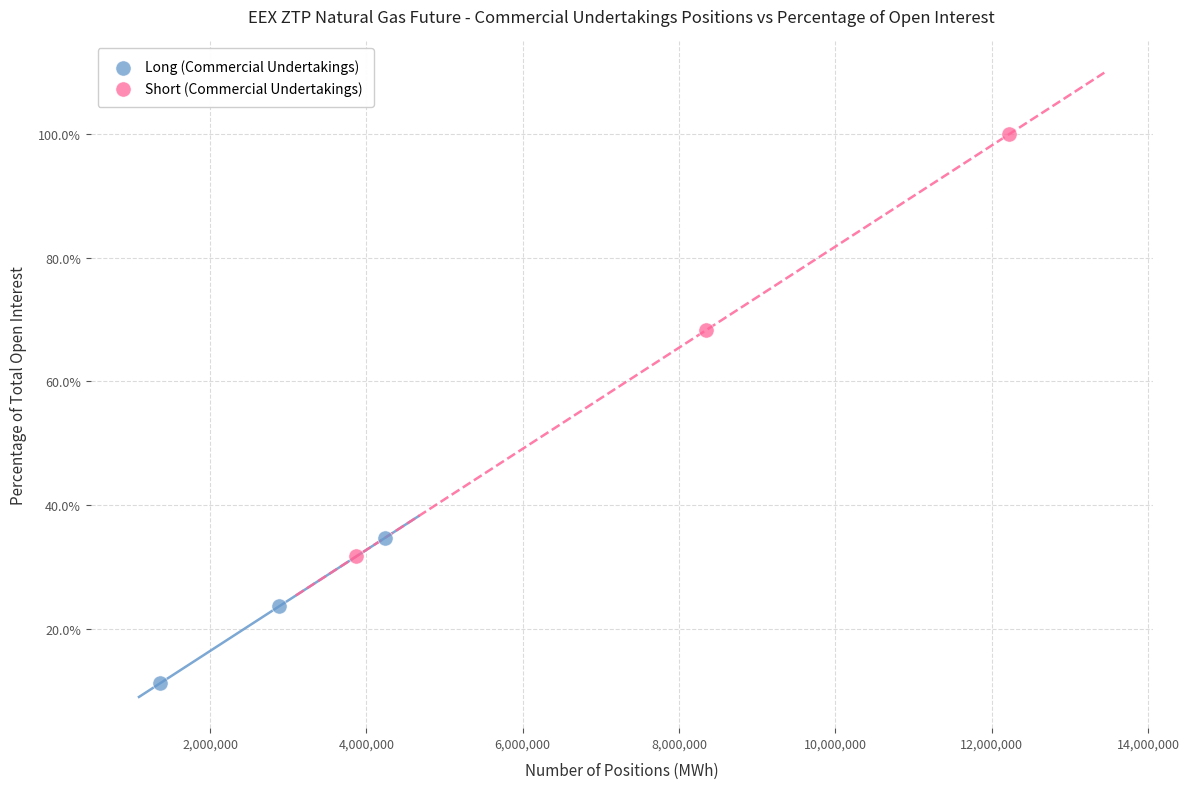

Which series reaches the maximum Y coordinate?

Short (Commercial Undertakings)